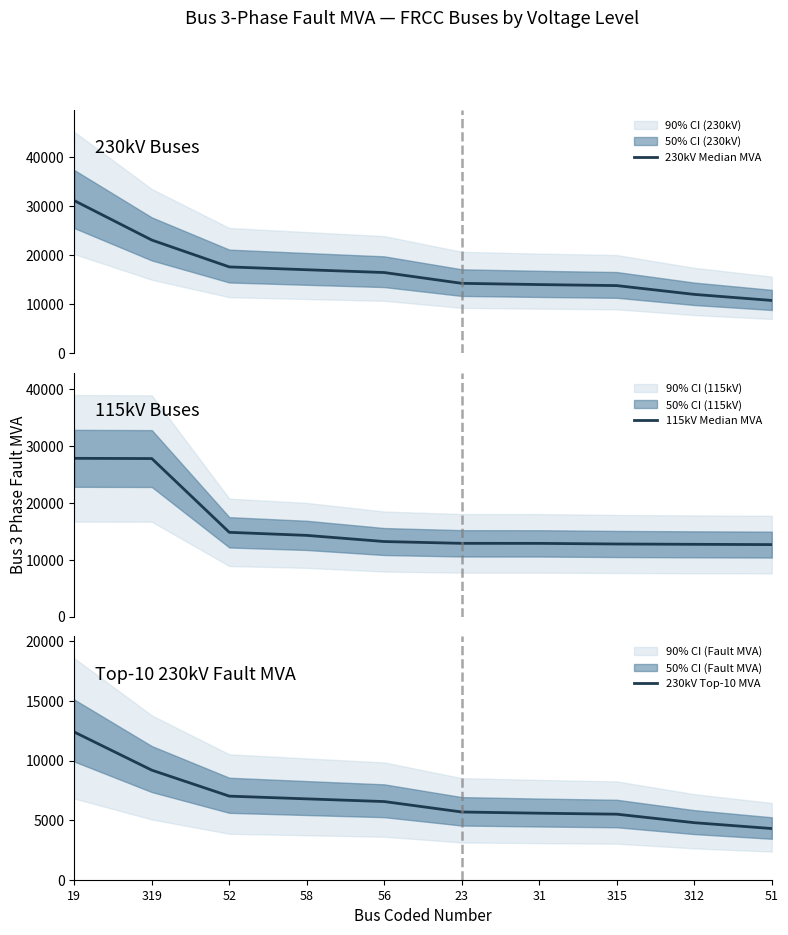

How many distinct data groups are displayed?

3